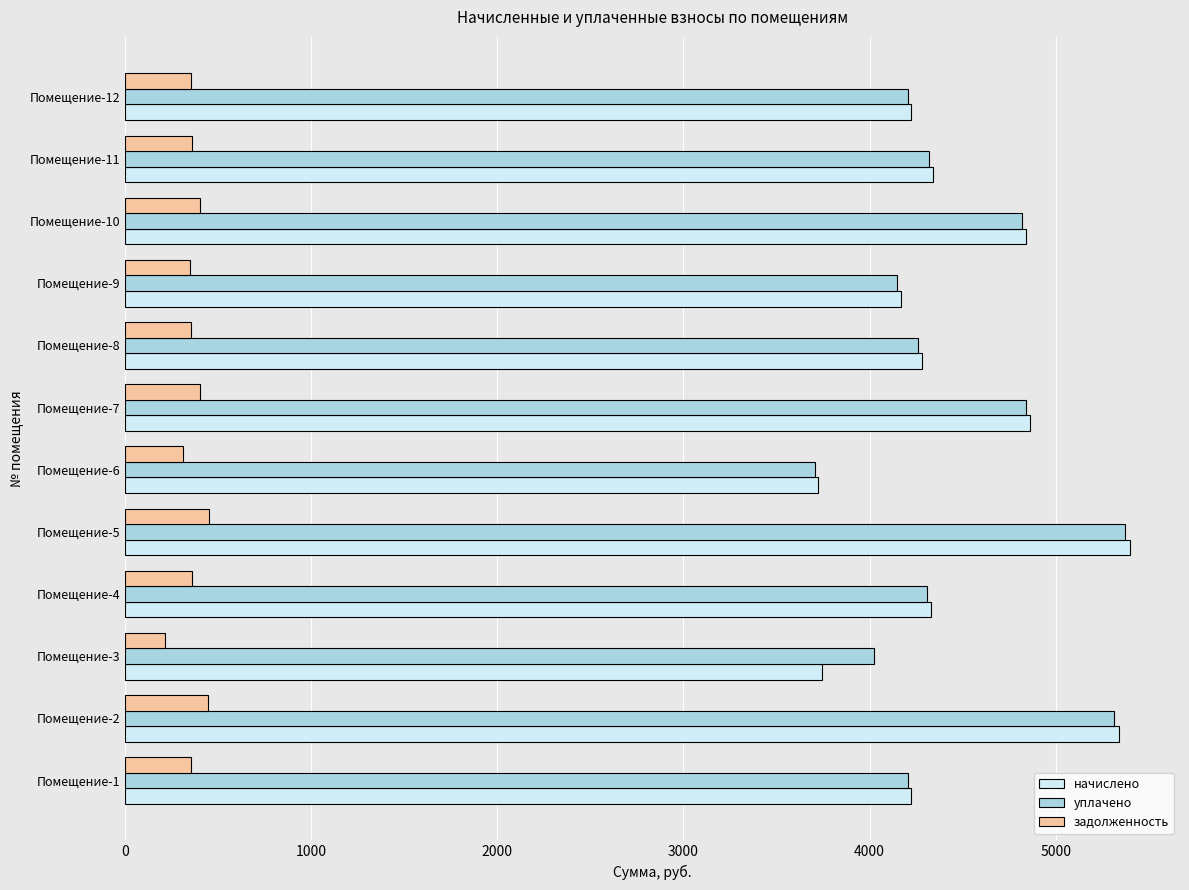

What is the greatest value displayed?

5398.0